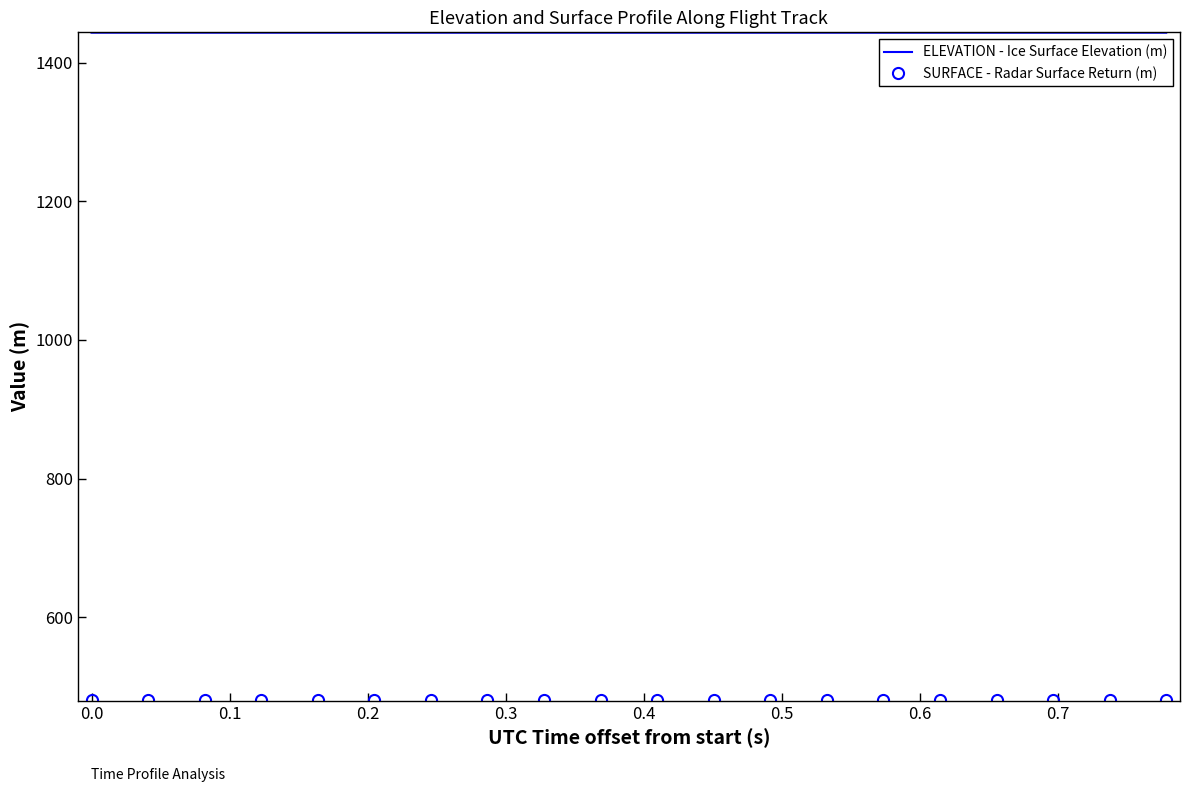

What is the minimum value shown in the chart?

480.2